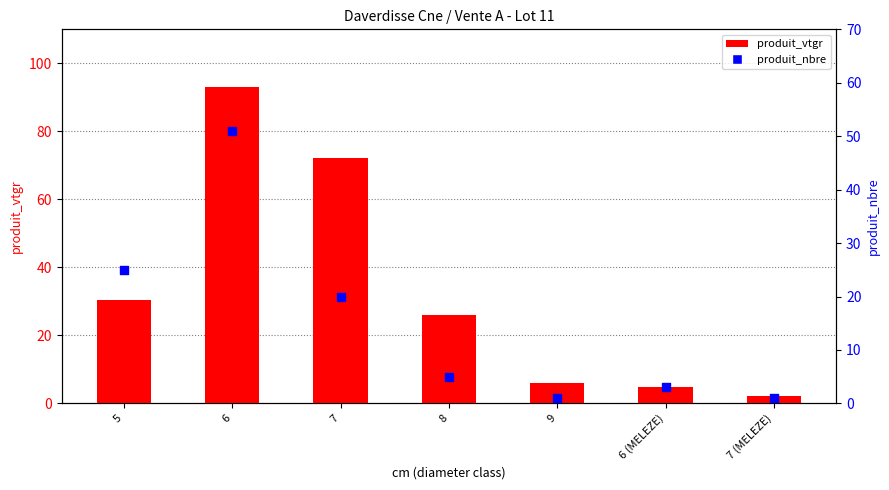

Which series has the largest Y range (max minus min)?

produit_vtgr